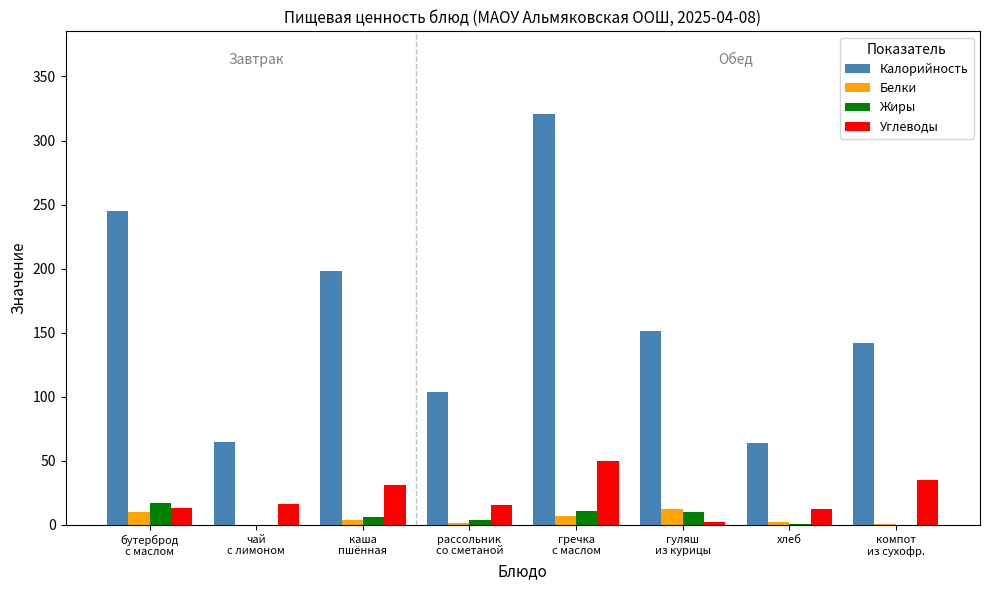

Which series has the largest total across all categories?

Калорийность